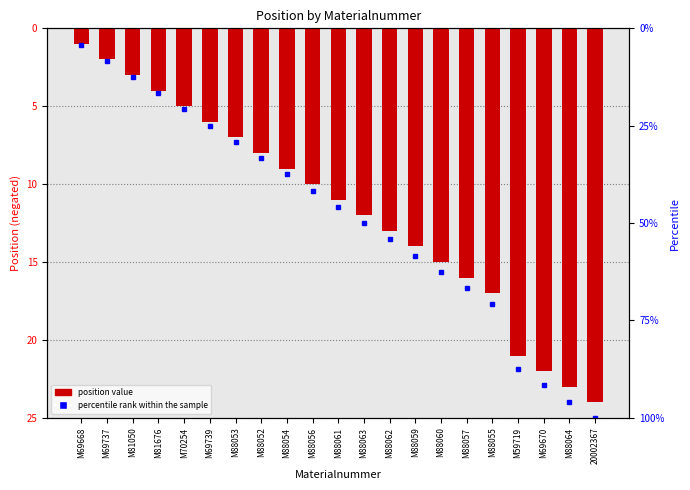

The value at M88063 is -3. True or false?

False